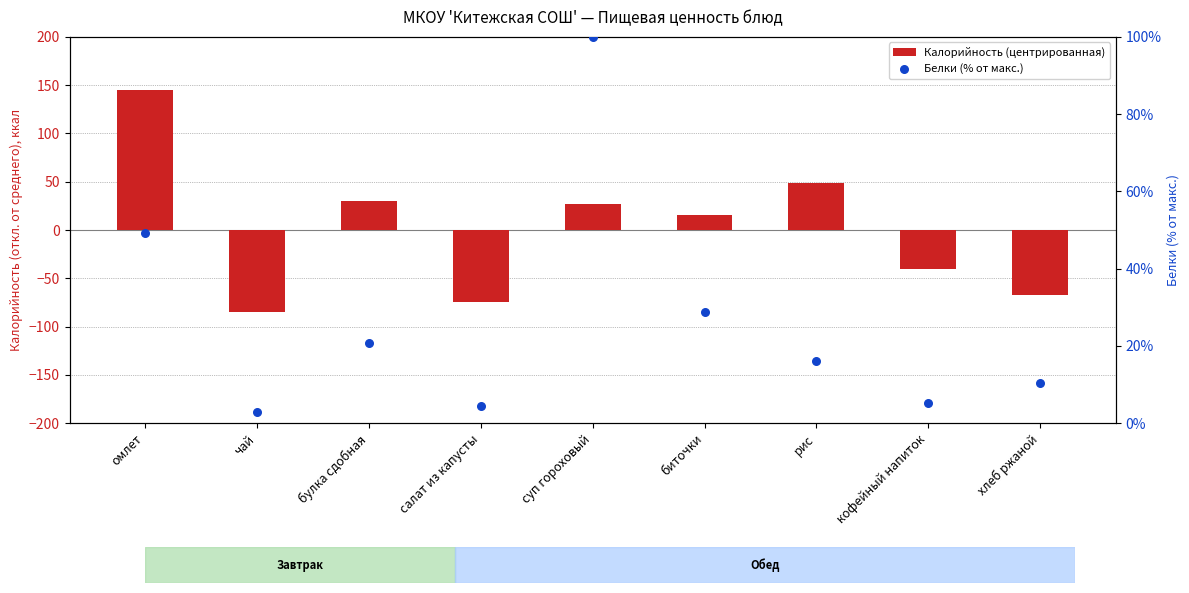

Which series contains the highest Y value?

Калорийность (центрированная)